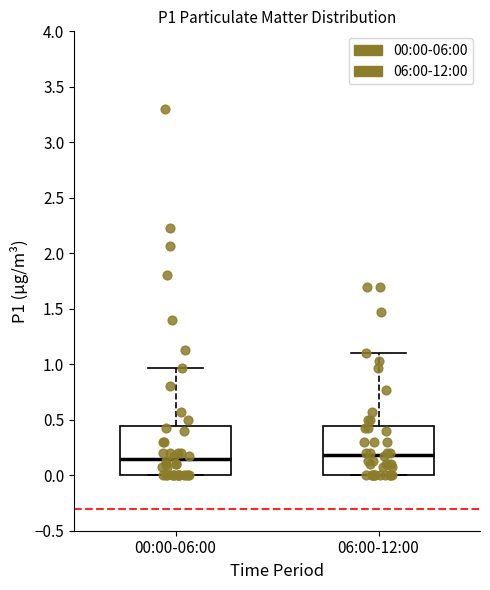

Where does the upper whisker of the box for 00:00-06:00 end on the y-axis? The values are not printed on the chart, so give them approximately, as read against the axis.

0.95